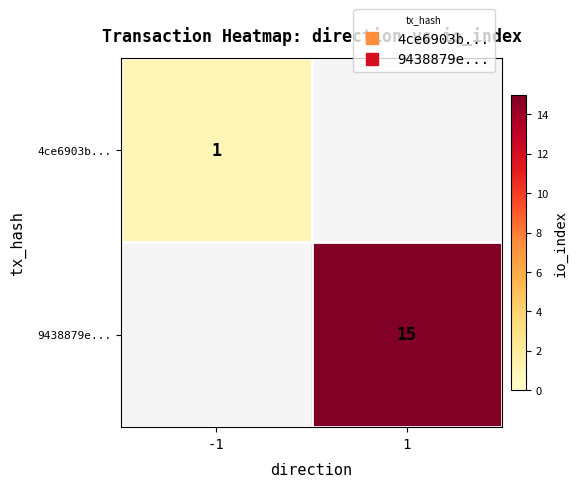

At which category does the chart reach its minimum across all series?

-1